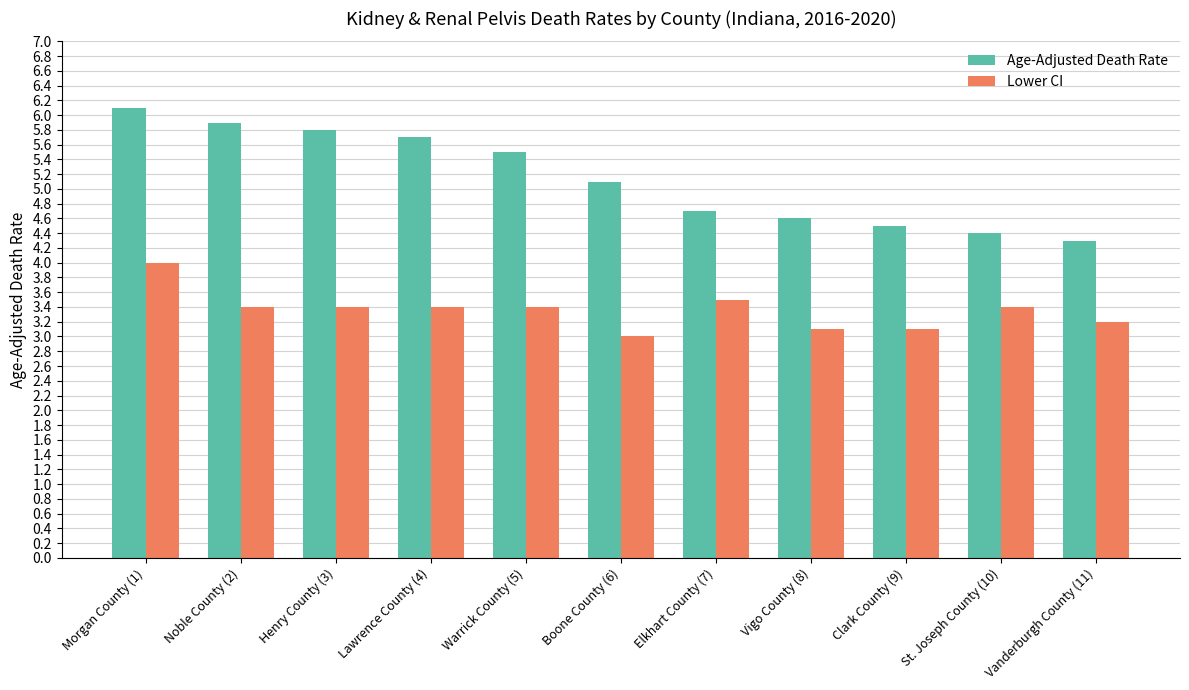

At which category does the chart reach its minimum across all series?

Boone County (6)